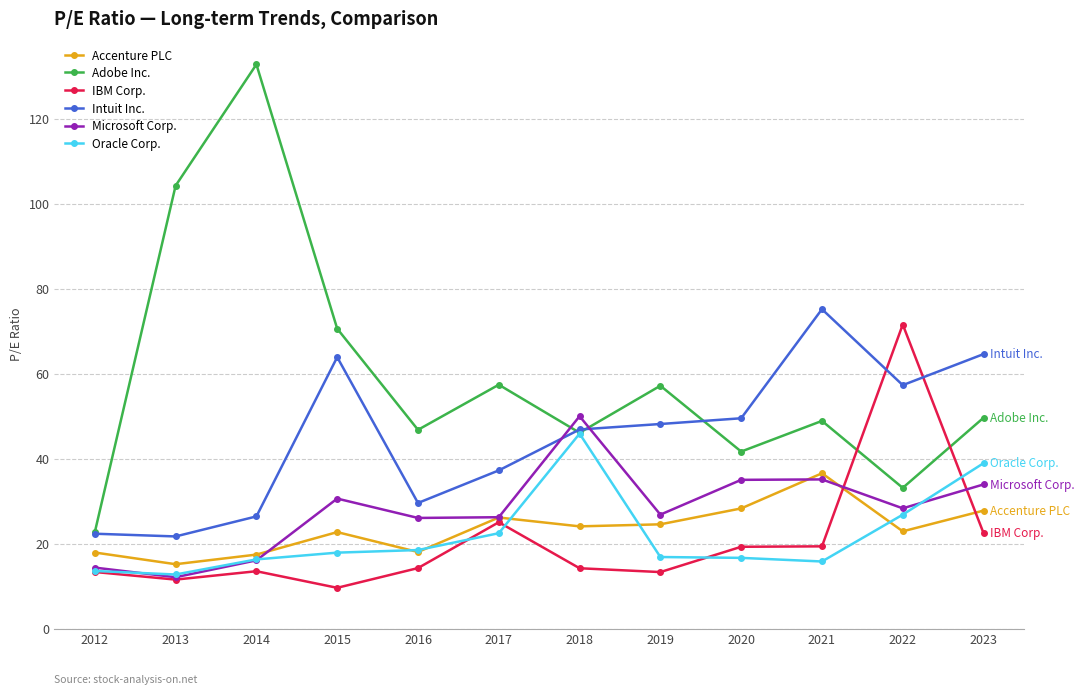

What is the difference between the highest and lowest values at 2016?

32.5